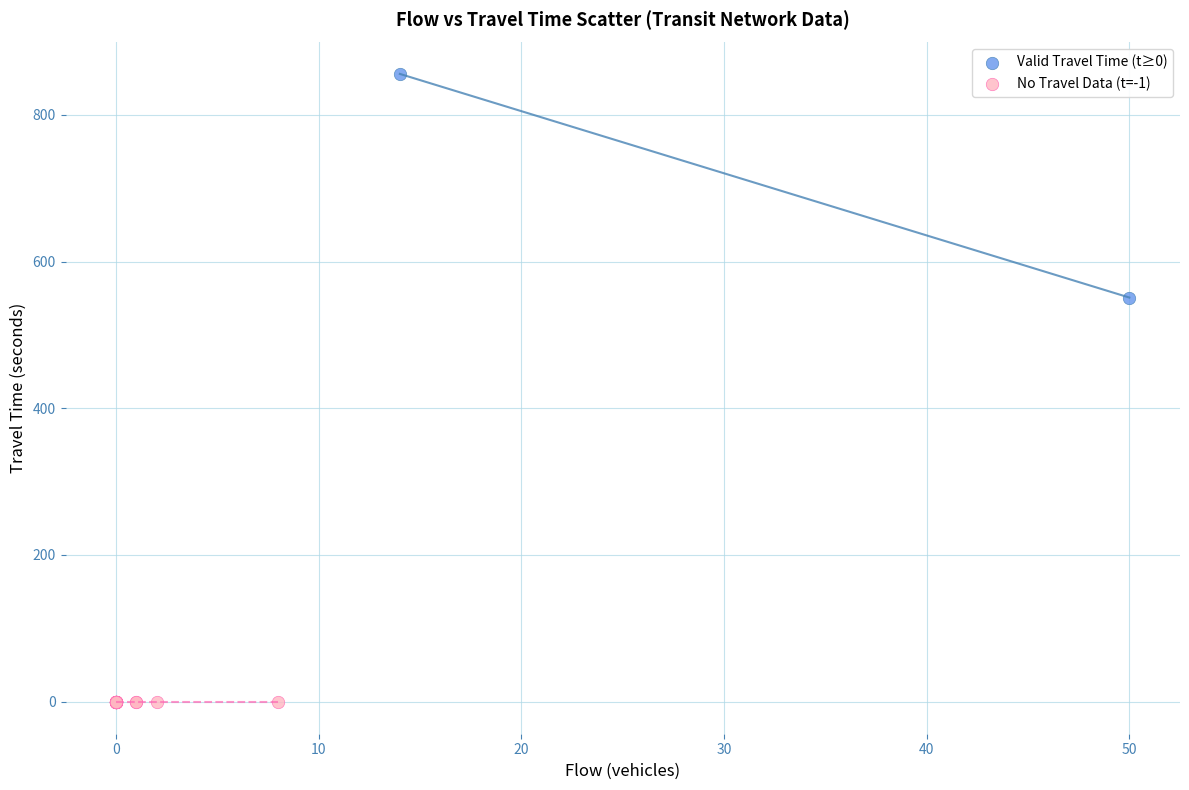

What are all the series names shown in the legend?

Valid Travel Time (t≥0), No Travel Data (t=-1)